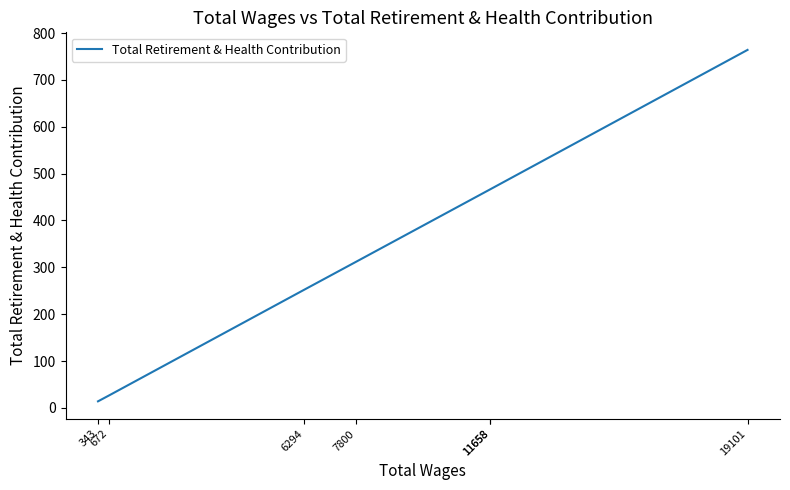

List the labels in order of value, smallest first.

343, 672, 6294, 7800, 11658, 11658, 19101